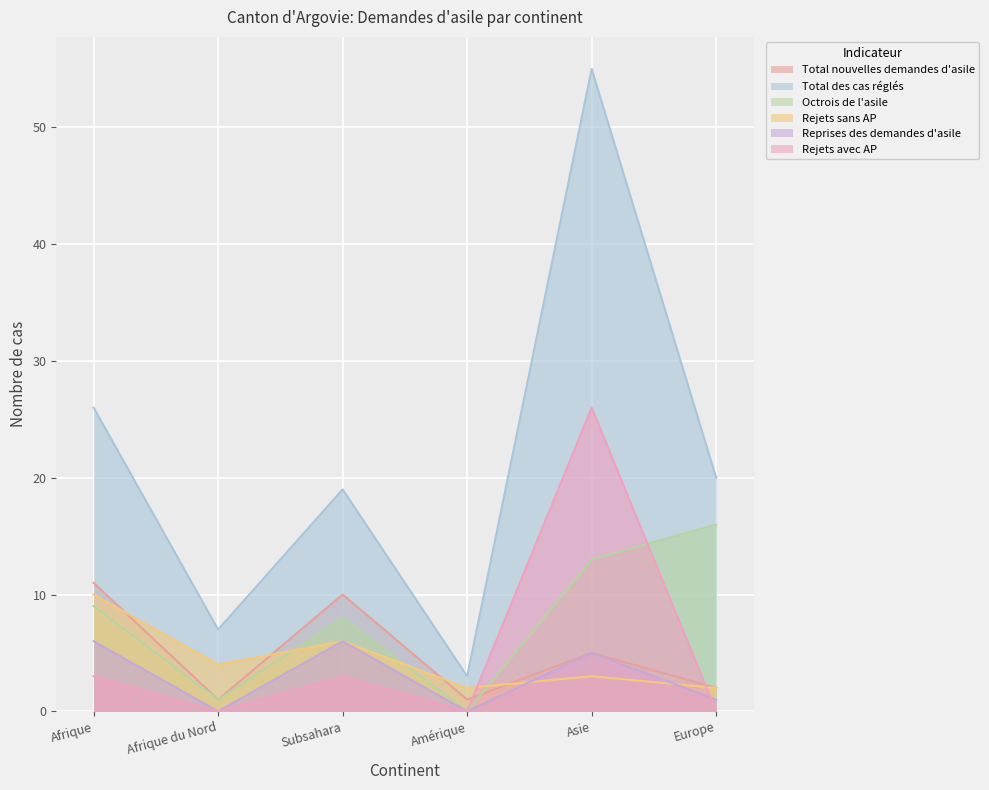

At which category does Total nouvelles demandes d'asile reach its first local valley?

Afrique du Nord